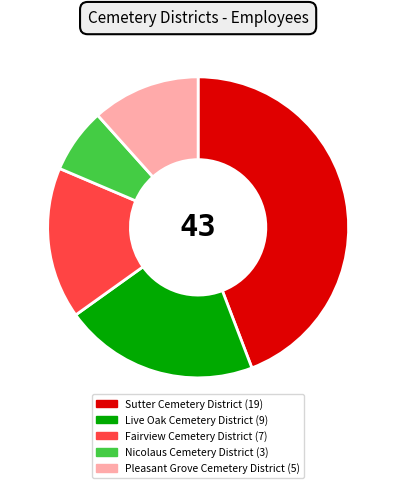

Do Sutter Cemetery District and Pleasant Grove Cemetery District together represent more than half of the pie?

Yes